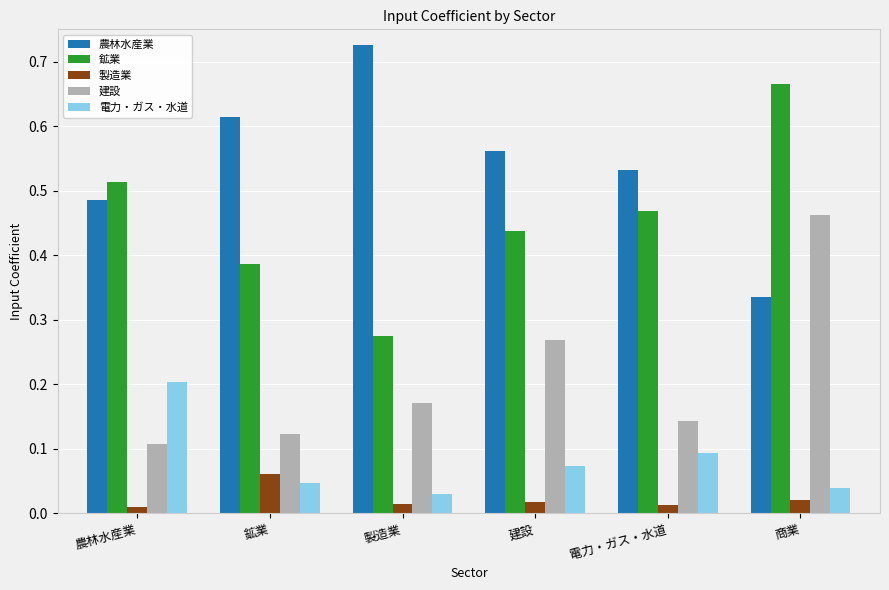

Which category has the highest value in the 農林水産業 series?

製造業